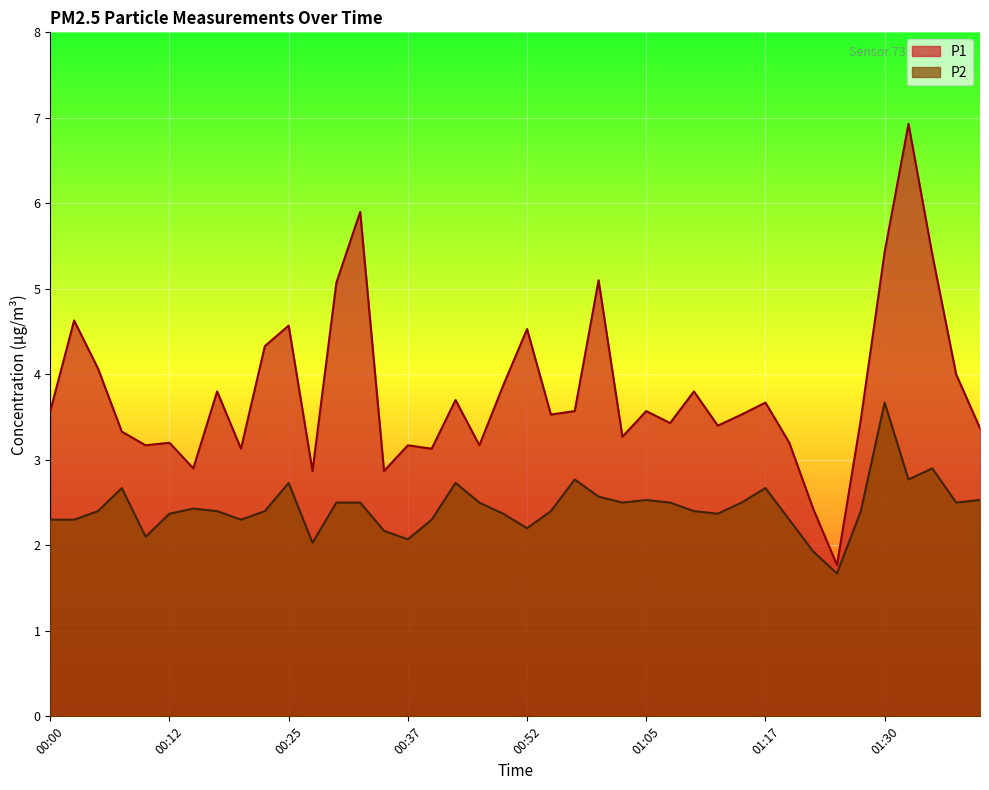

How many lines are shown in the chart?

2